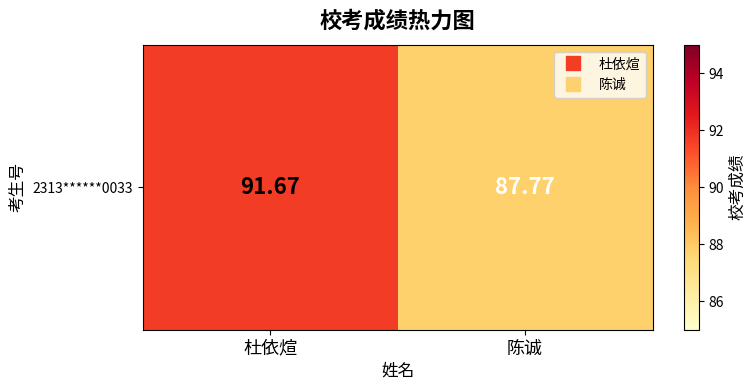

Reading left to right, list all the values displayed in this chart.

杜依煊=91.7	陈诚=87.8